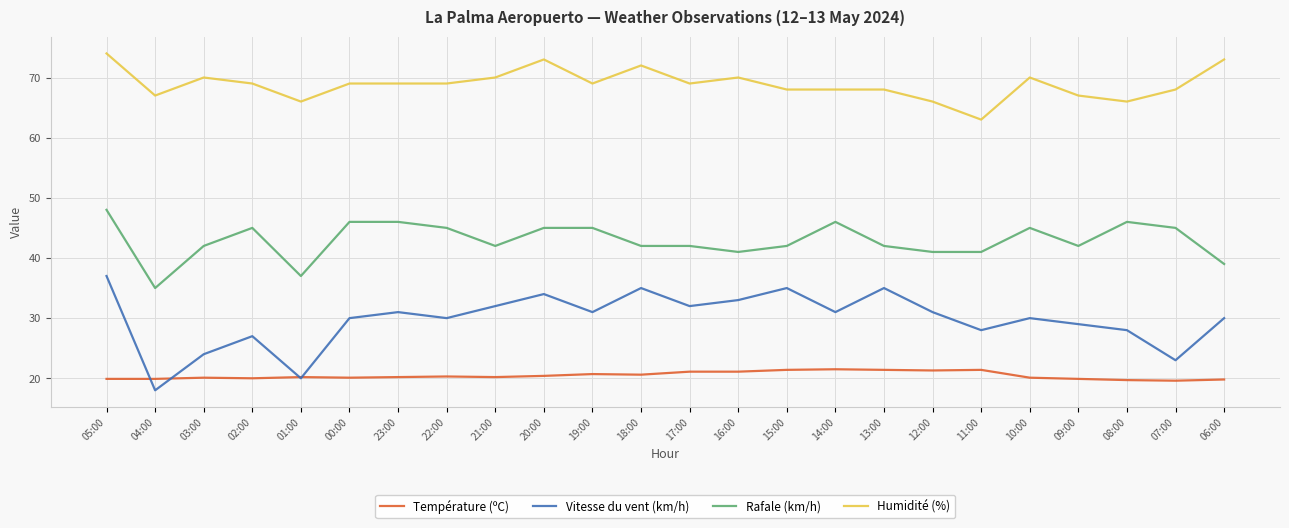

The value of Température (ºC) at 12:00 is 37.0. True or false?

False